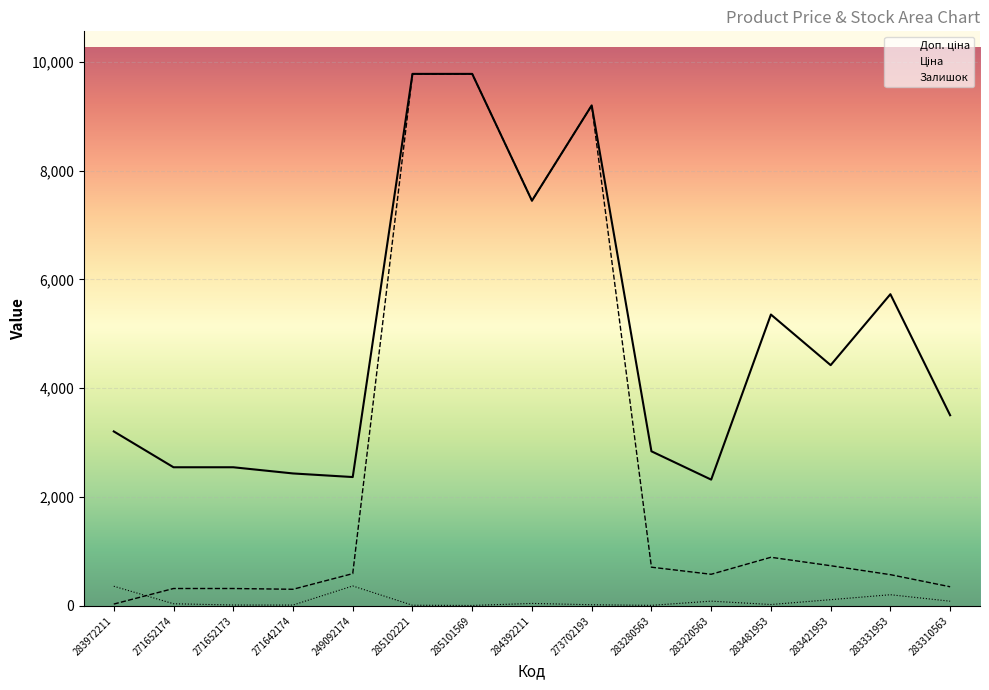

How many values in the Ціна series are below 591?

7